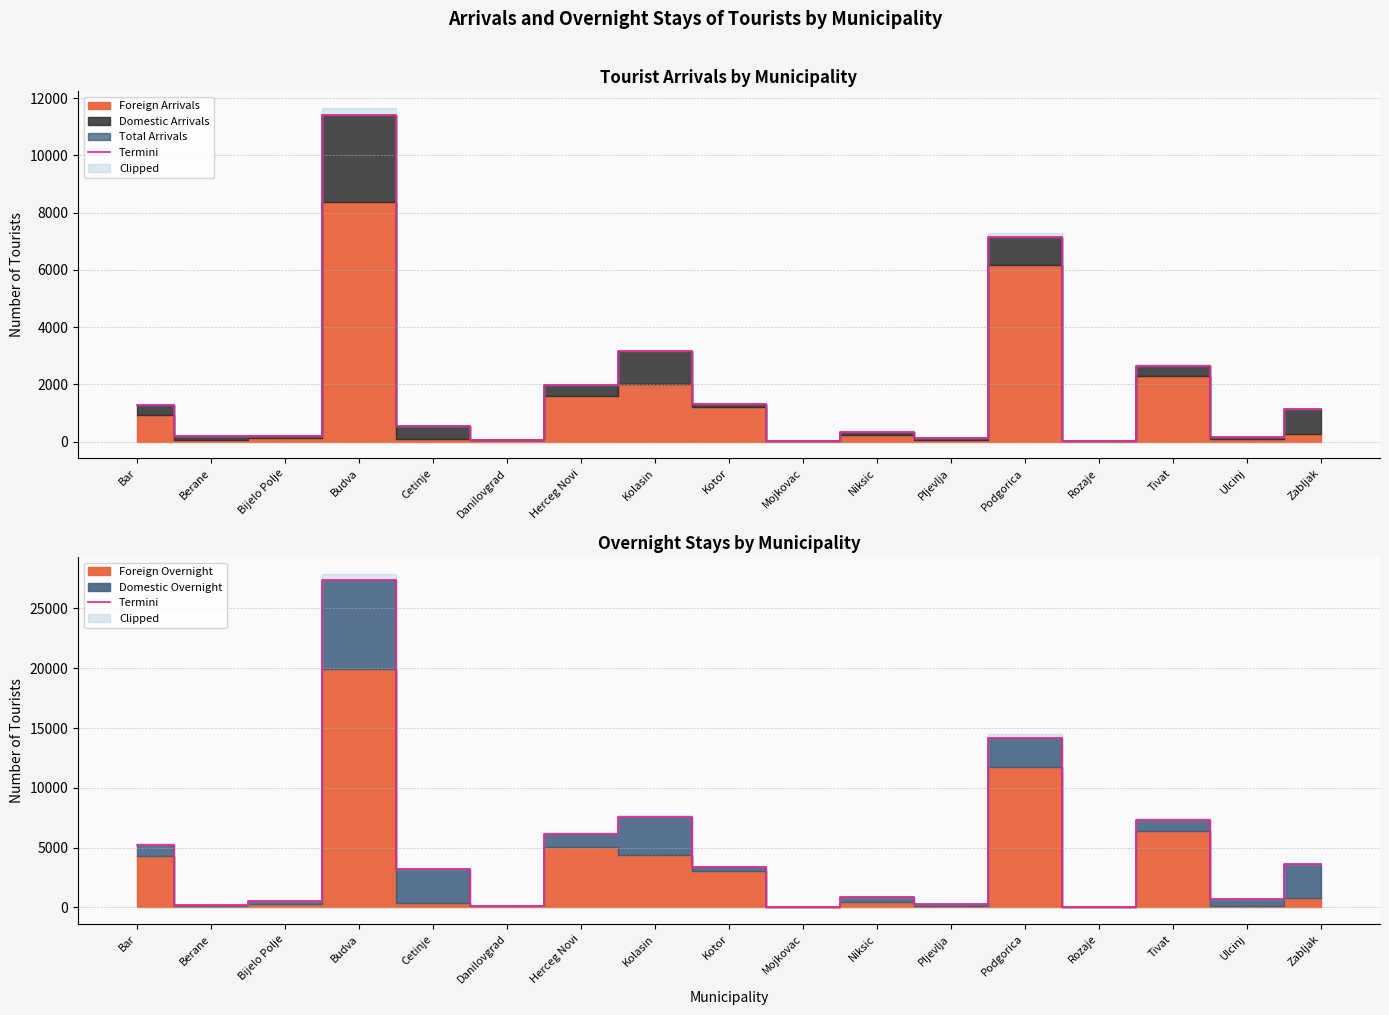

Reading right to left, transcribe all the data shown in this chart.

3593	683	7286	33	14190	254	837	50	3355	7595	6143	132	3181	27359	517	225	5237